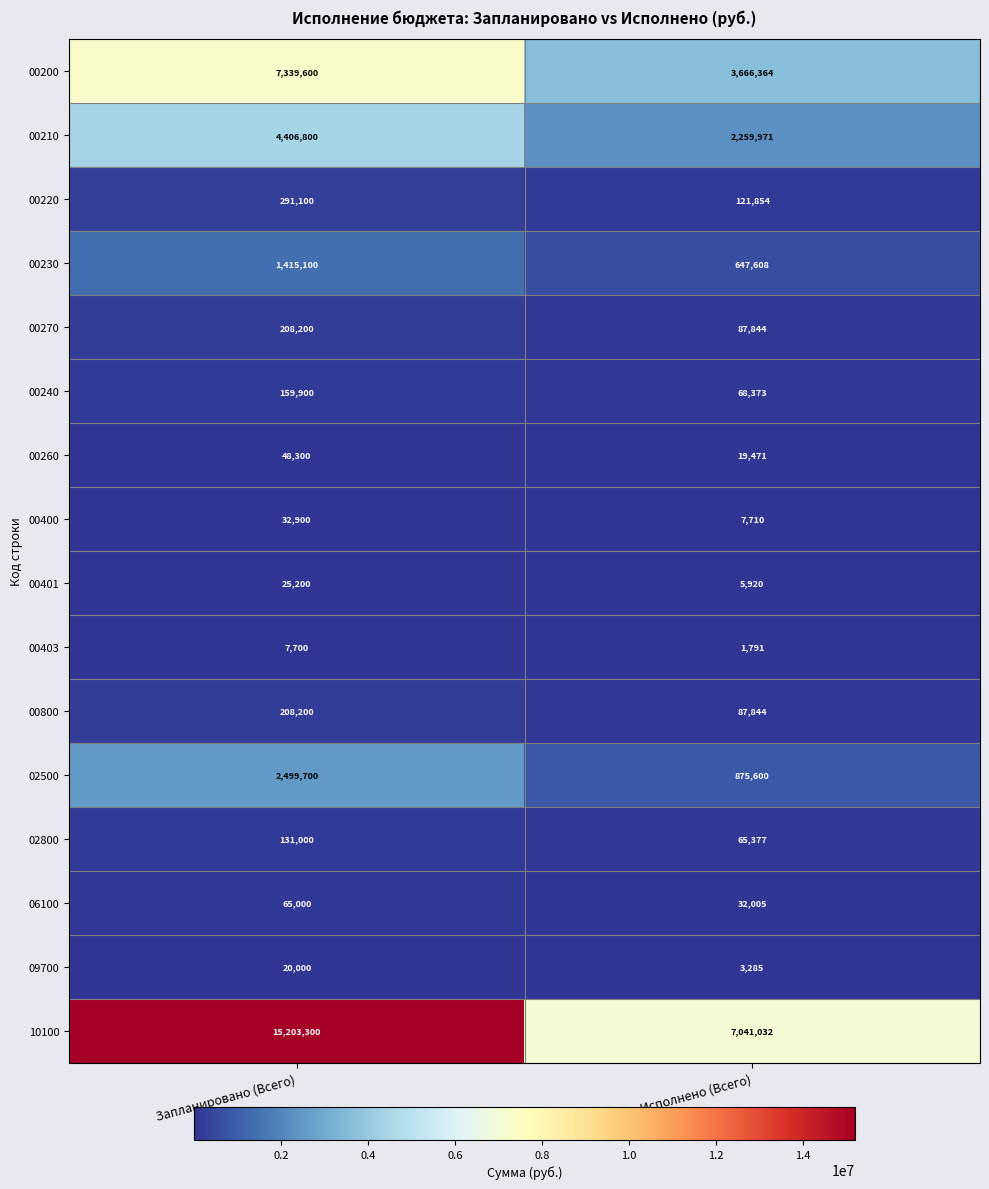

Which category has the lowest value in the 00240 series?

Исполнено (Всего)